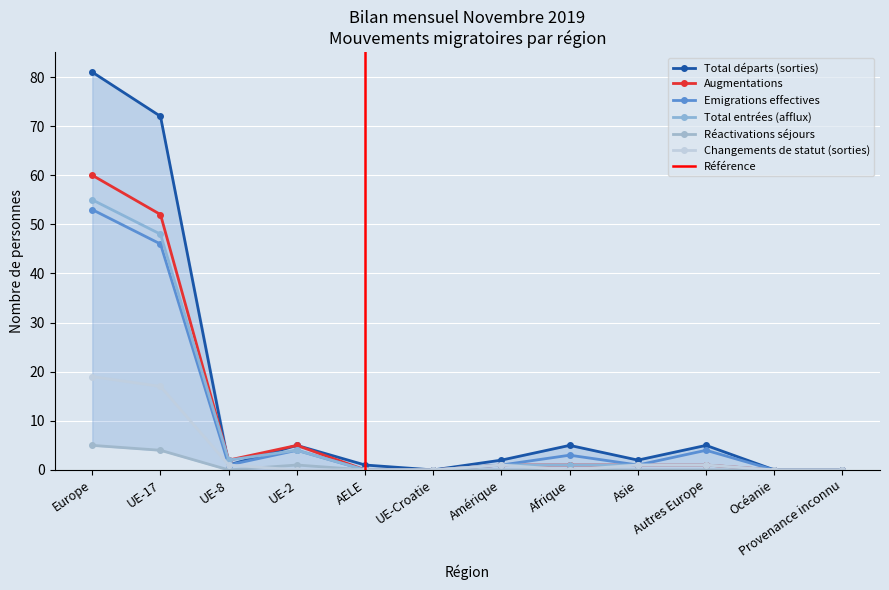

What is the average value of the Total départs (sorties) series?

14